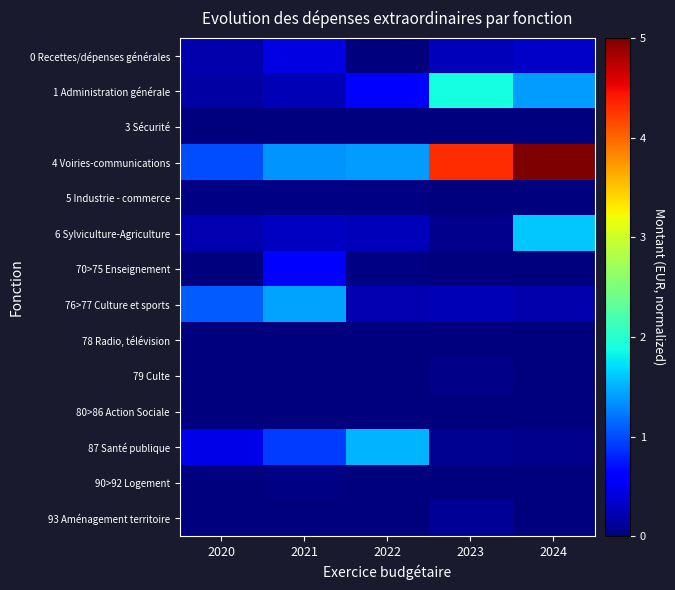

Which series has the widest spread of values?

4 Voiries-communications